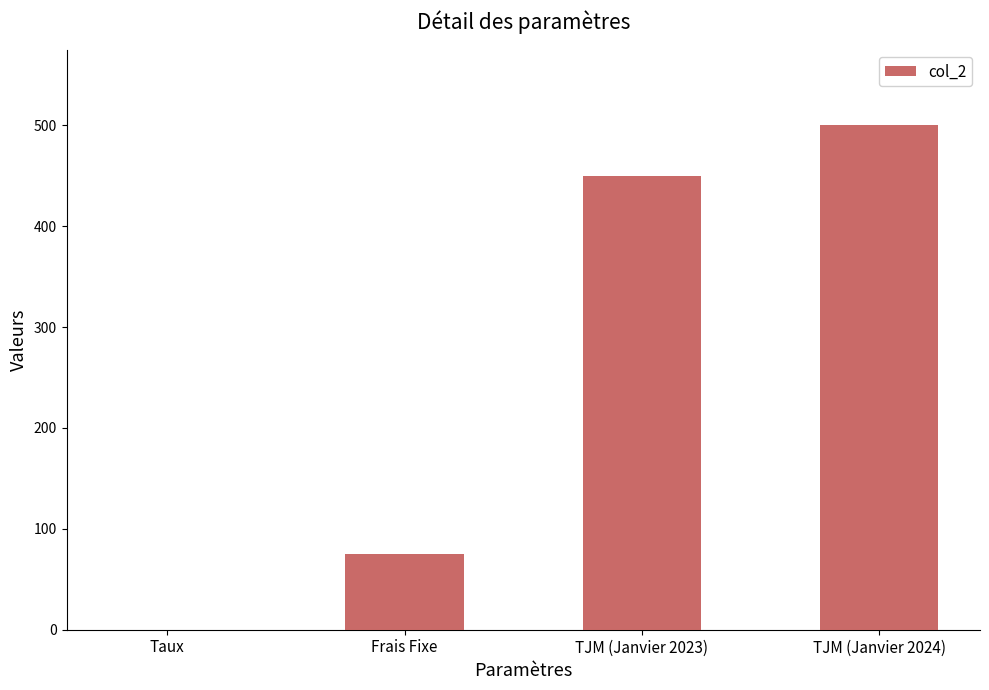

What is the sum of the values at Frais Fixe and TJM (Janvier 2024)?

575.0